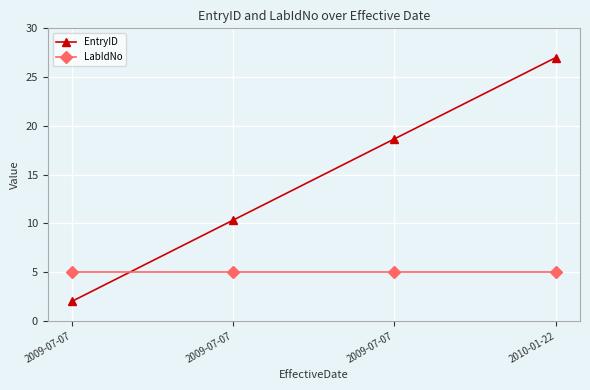

Which category has the lowest value in the EntryID series?

2009-07-07